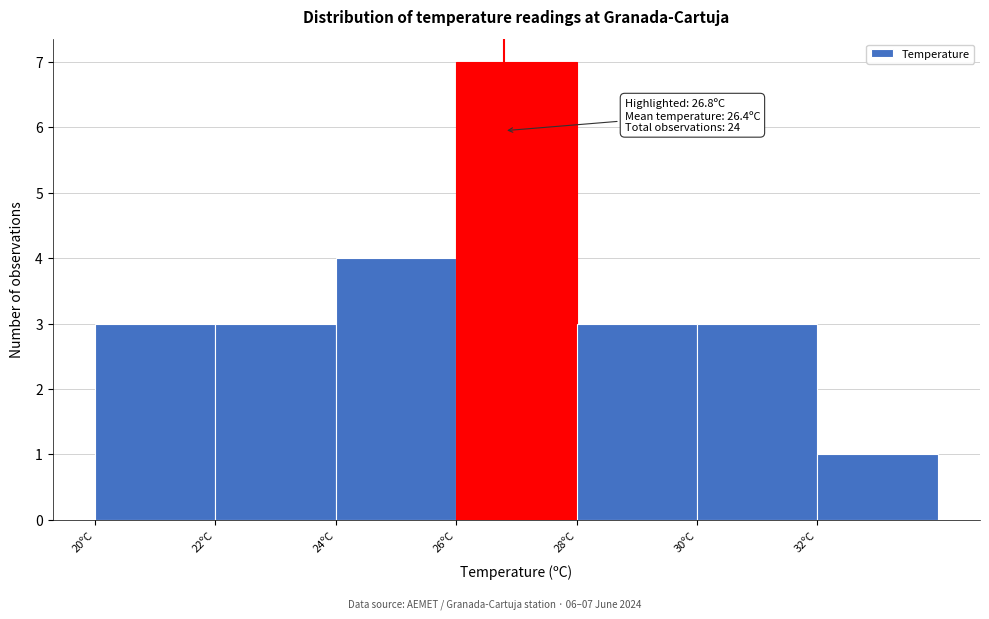

Which range on the x-axis has the tallest bar?

26 to 28